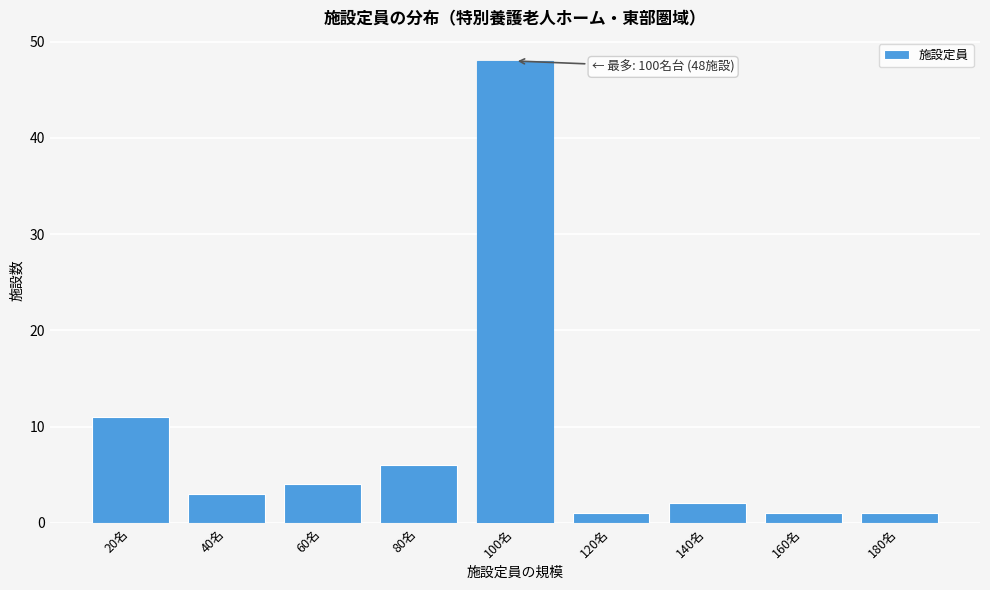

Reading right to left, list all the values displayed in this chart.

1	1	2	1	48	6	4	3	11